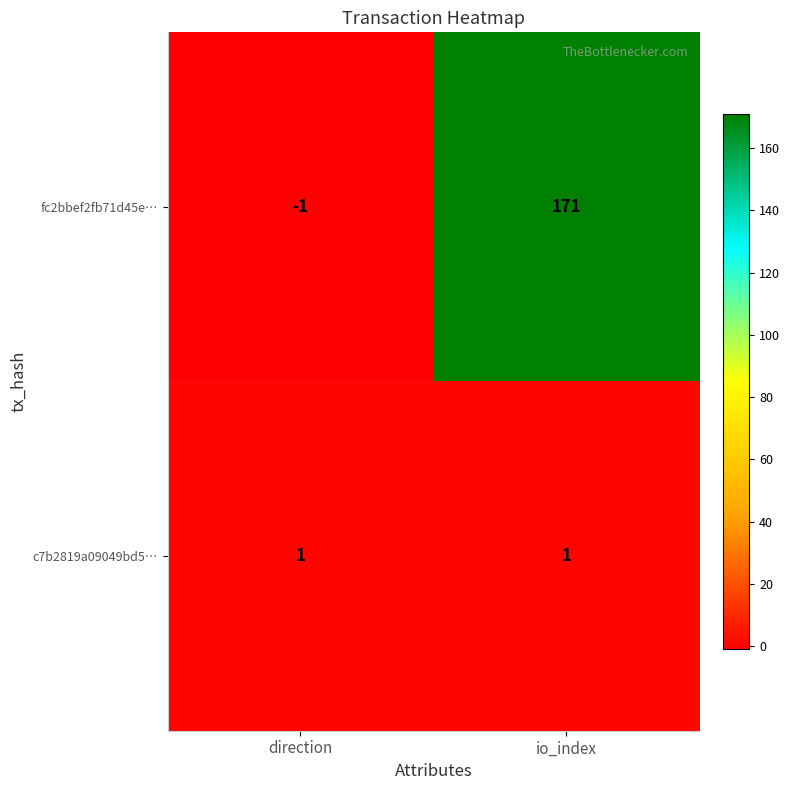

Reading left to right, what are all the values shown in this chart?

fc2bbef2fb71d45e…: -1	171
c7b2819a09049bd5…: 1	1